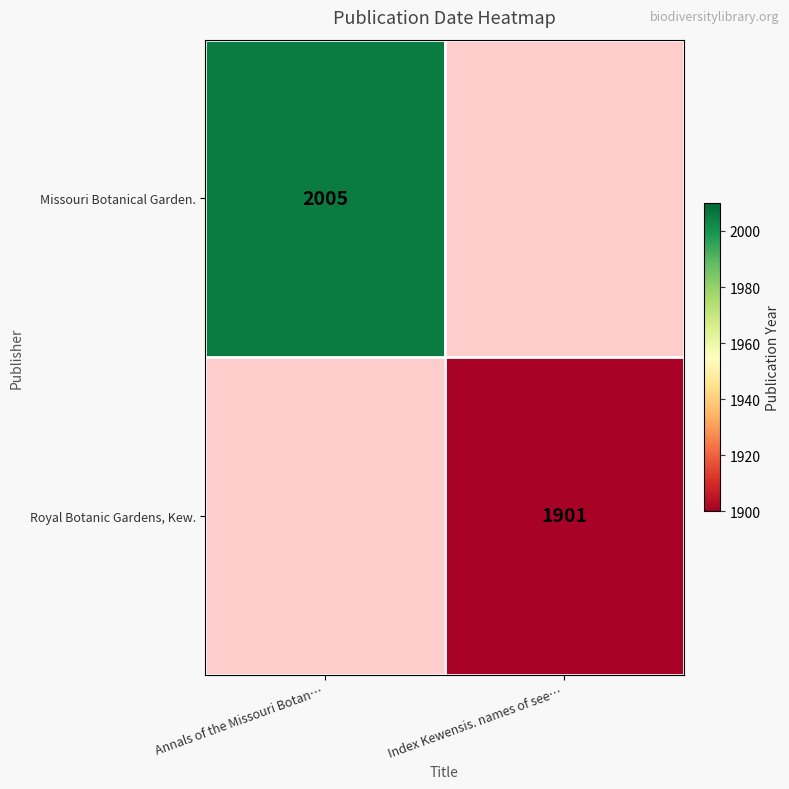

How many categories are shown in the chart?

2